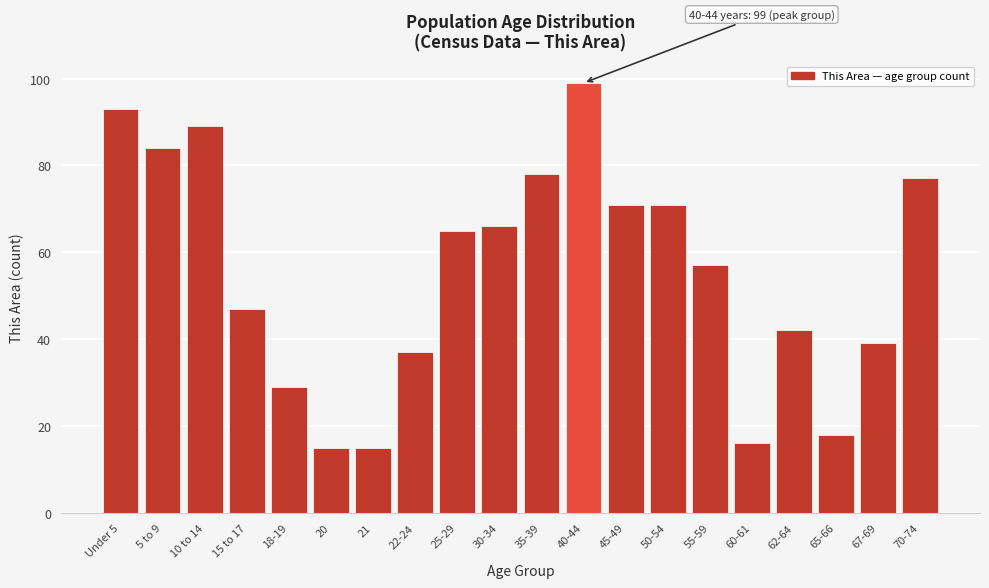

Reading right to left, extract all data points from this chart.

70-74=77	67-69=39	65-66=18	62-64=42	60-61=16	55-59=57	50-54=71	45-49=71	40-44=99	35-39=78	30-34=66	25-29=65	22-24=37	21=15	20=15	18-19=29	15 to 17=47	10 to 14=89	5 to 9=84	Under 5=93